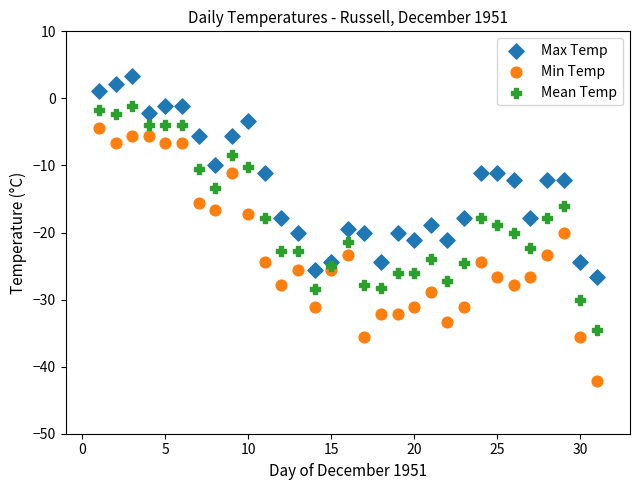

Across all data points, what is the range of Y values (max minus min)?

45.5